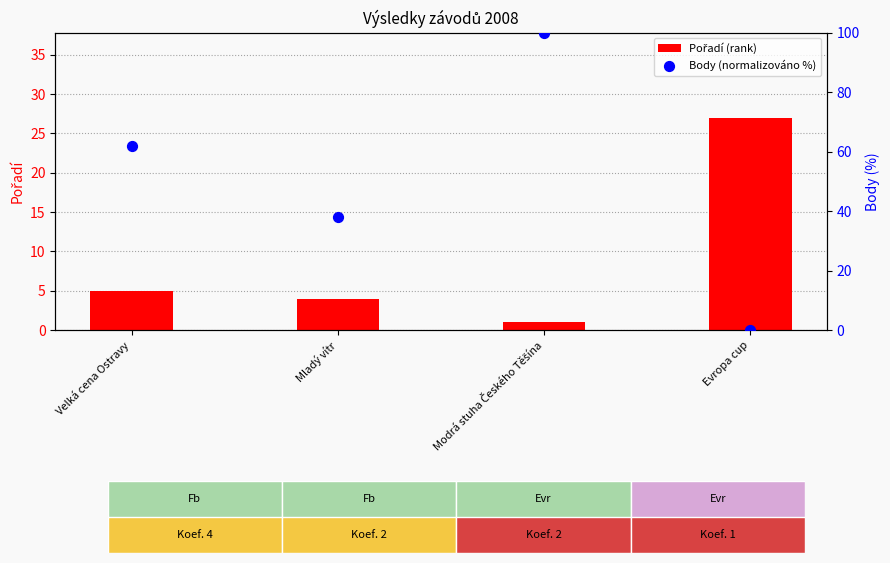

At how many categories does at least one series exceed 2?

4